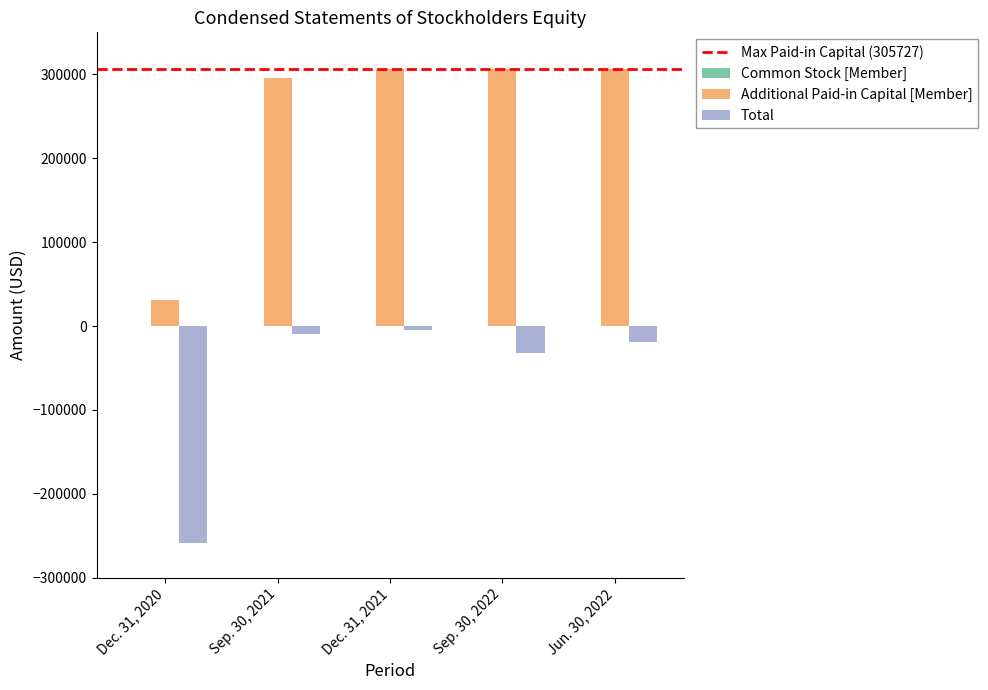

What is the sum of all Total values?

-323207